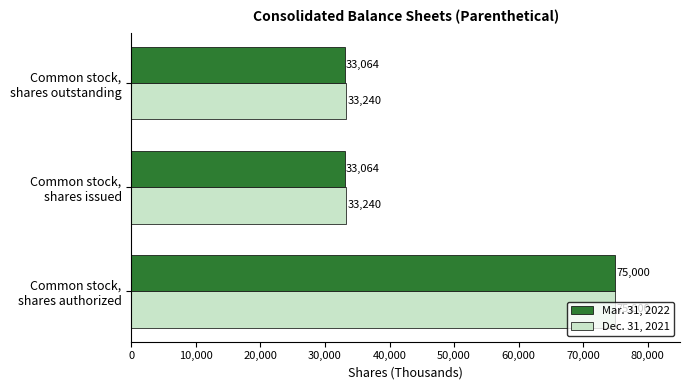

What is the lowest value of the Dec. 31, 2021 series?

33240